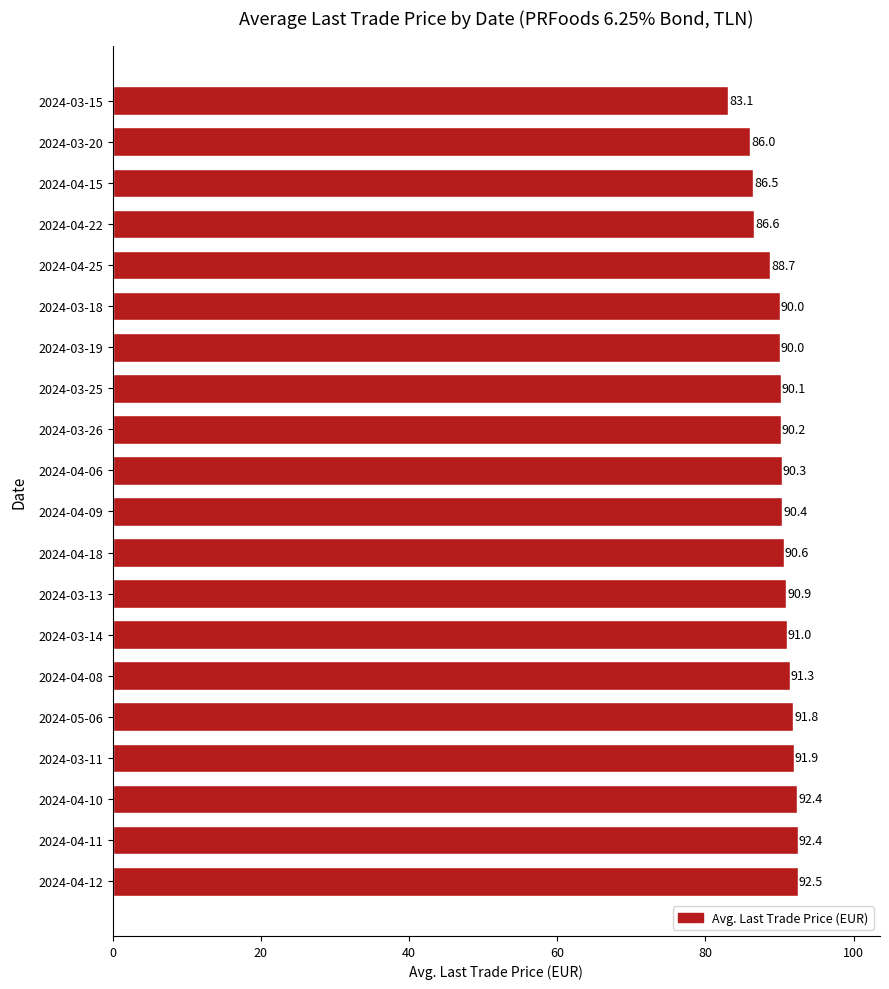

What is the approximate value at 2024-03-19?

90.0